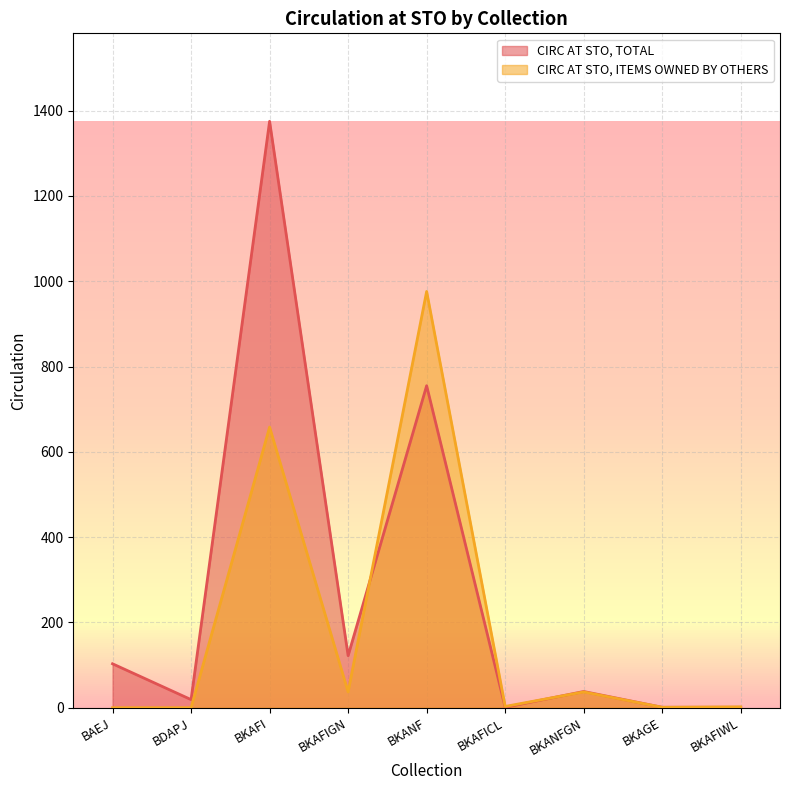

What is the sum of the CIRC AT STO, TOTAL values at BKAFICL and BKANFGN?

39